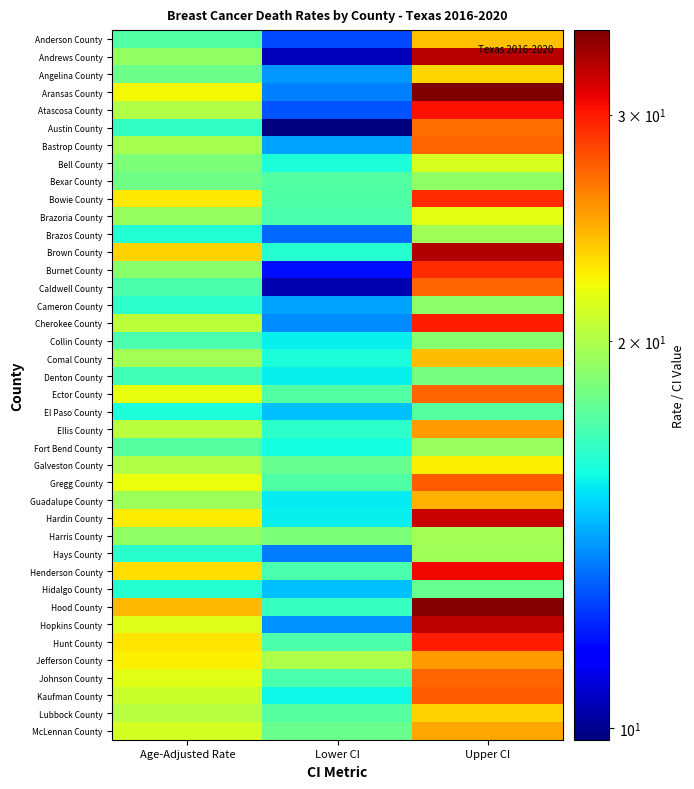

What is the difference between the highest and lowest values at Age-Adjusted Rate?

8.2